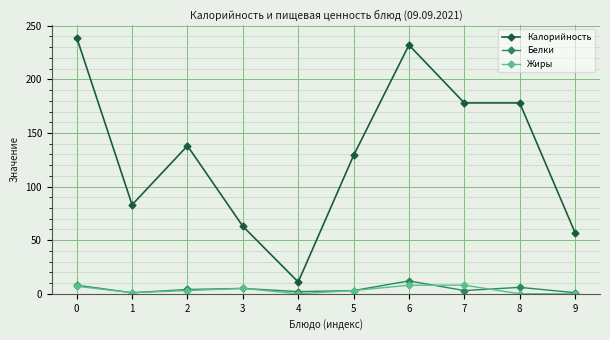

Which series has the widest spread of values?

Калорийность